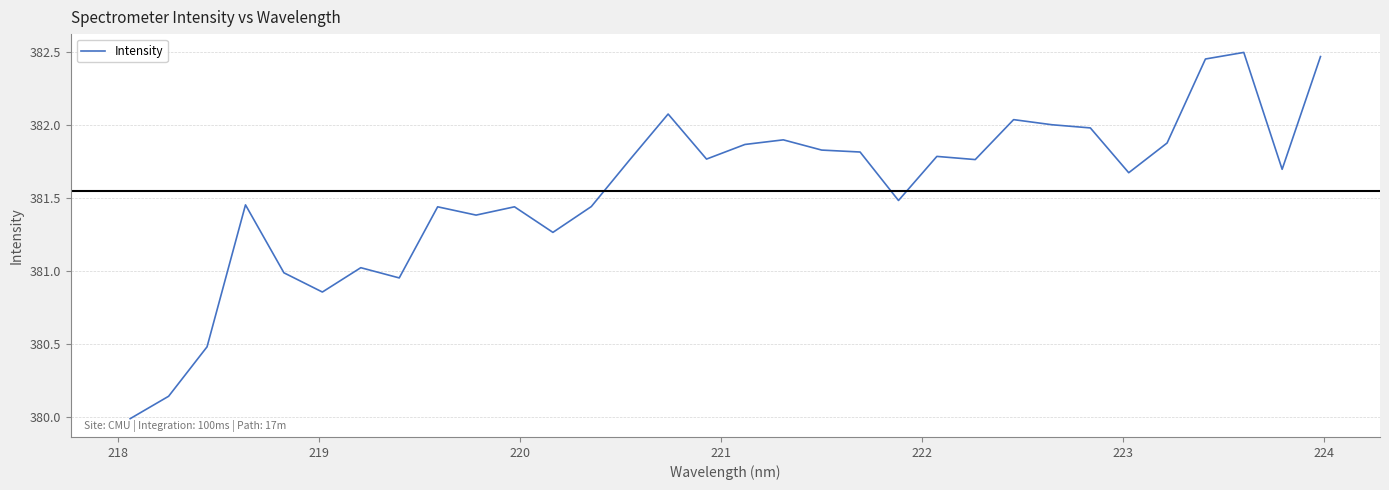

What is the difference between the maximum and minimum values?

2.5